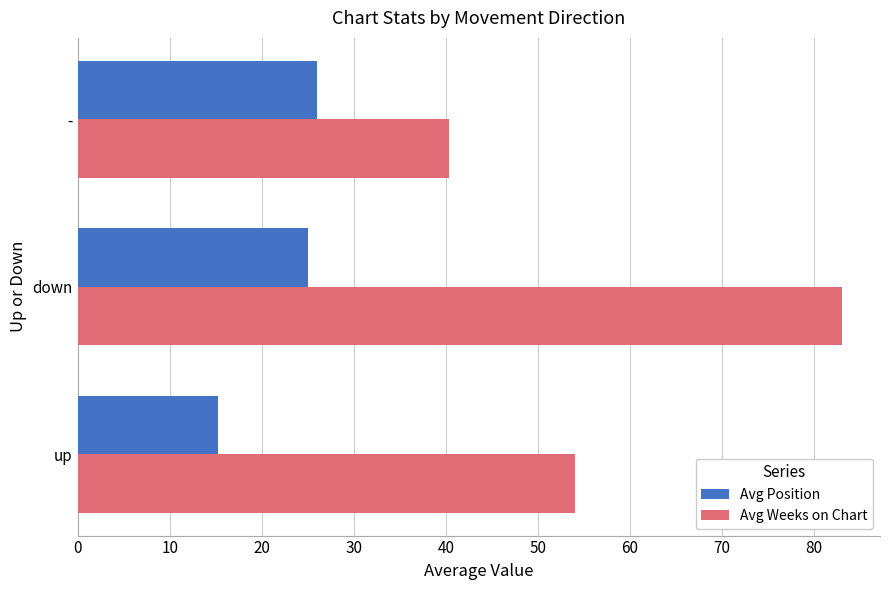

What is the difference between the maximum and minimum values in the Avg Weeks on Chart series?

42.7